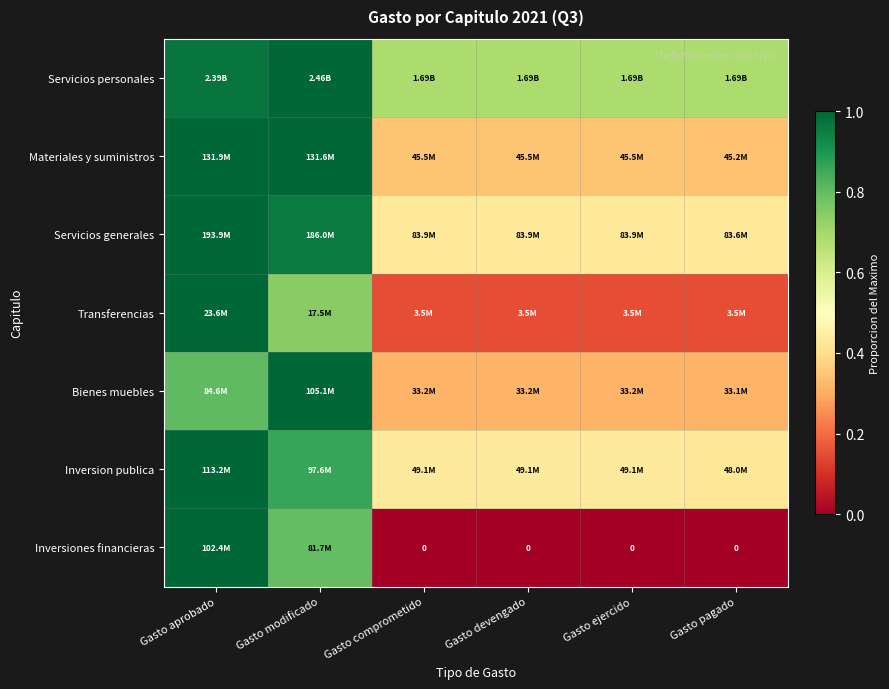

What is the sum of the Servicios generales values at Gasto comprometido and Gasto aprobado?

1.4